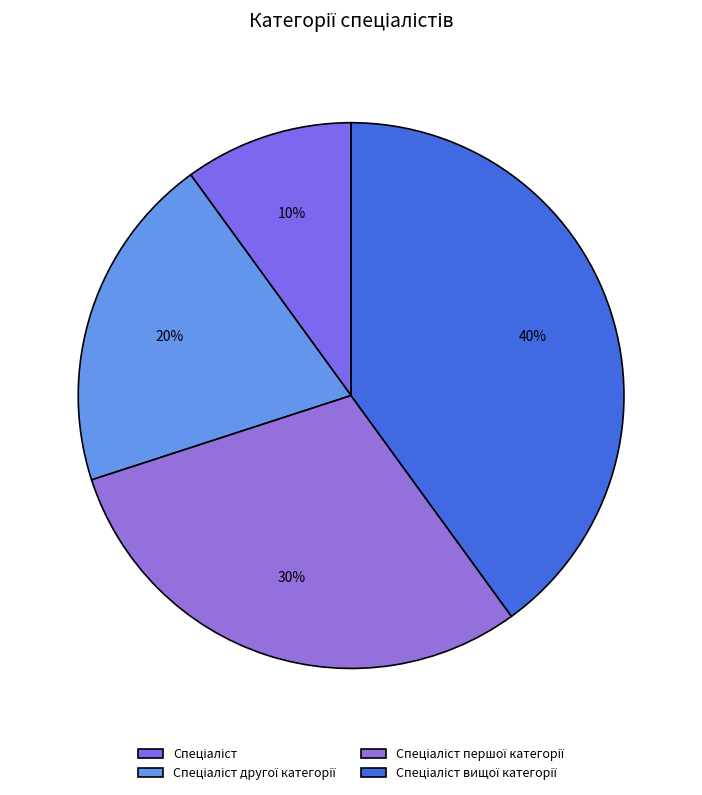

True or false: Спеціаліст accounts for 10% of the total.

True